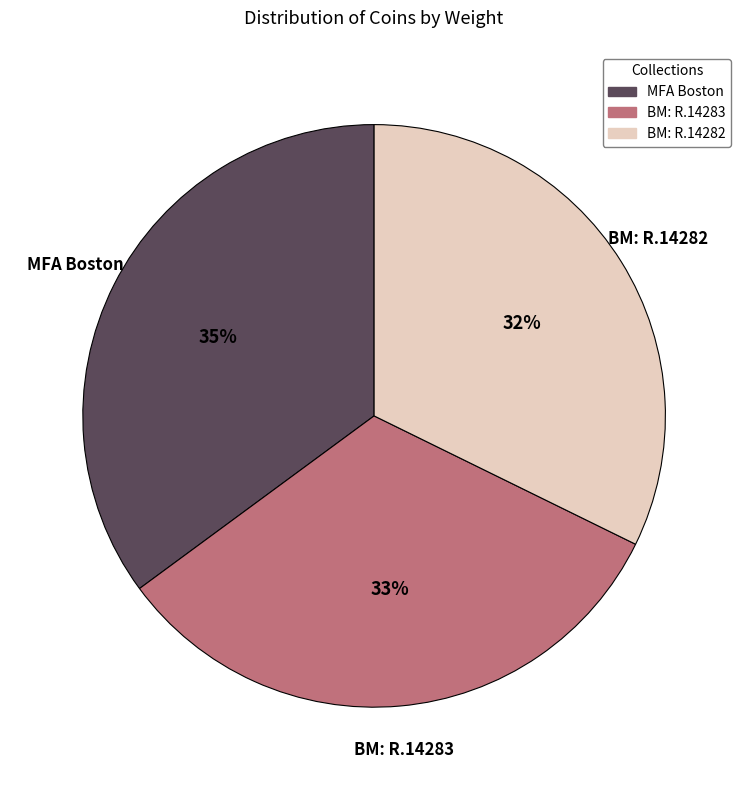

Between MFA Boston and BM: R.14282, which is larger?

MFA Boston